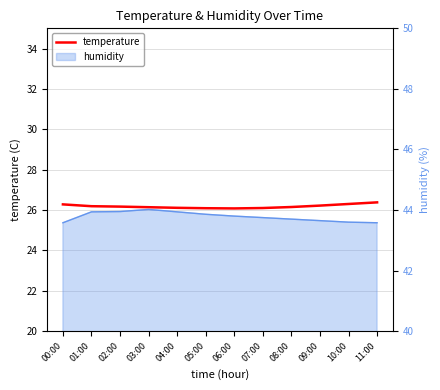

At which category does the chart reach its minimum across all series?

06:00